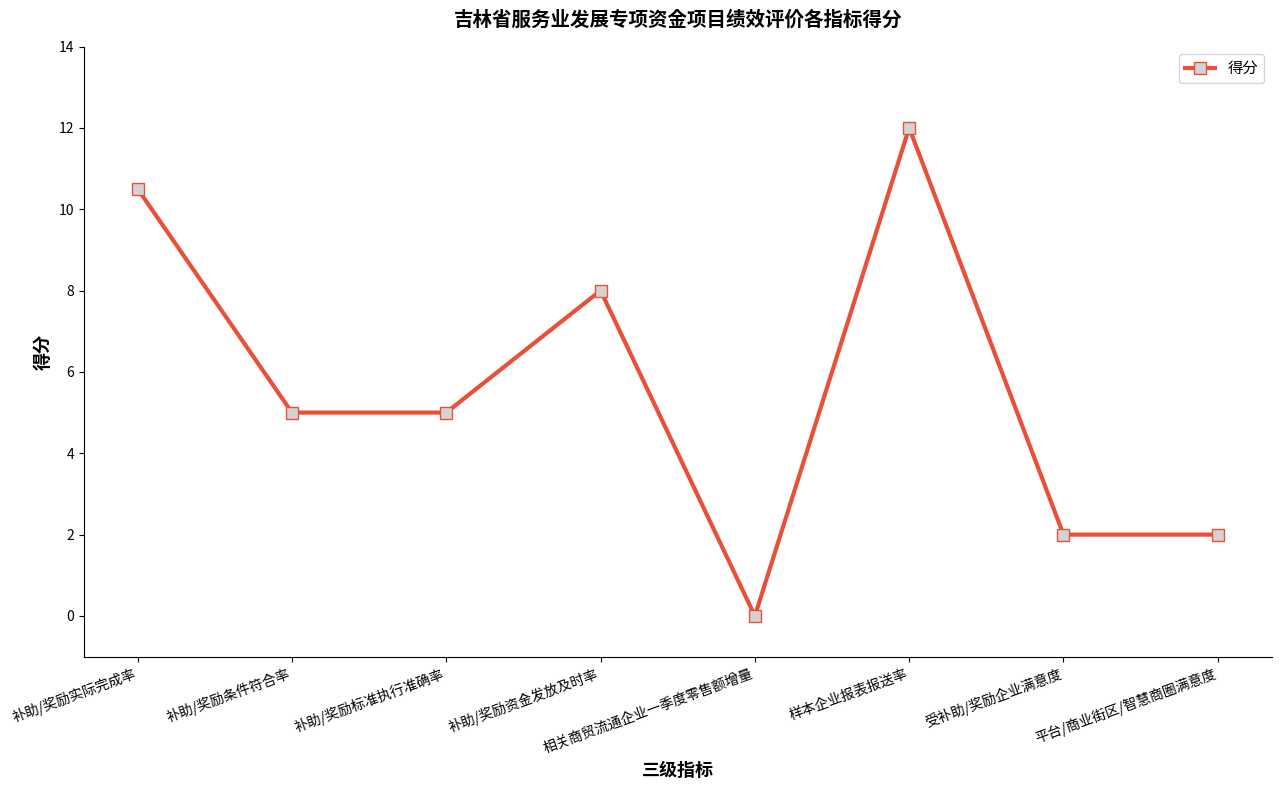

Is it true that the value at 补助/奖励条件符合率 is 3.0?

False